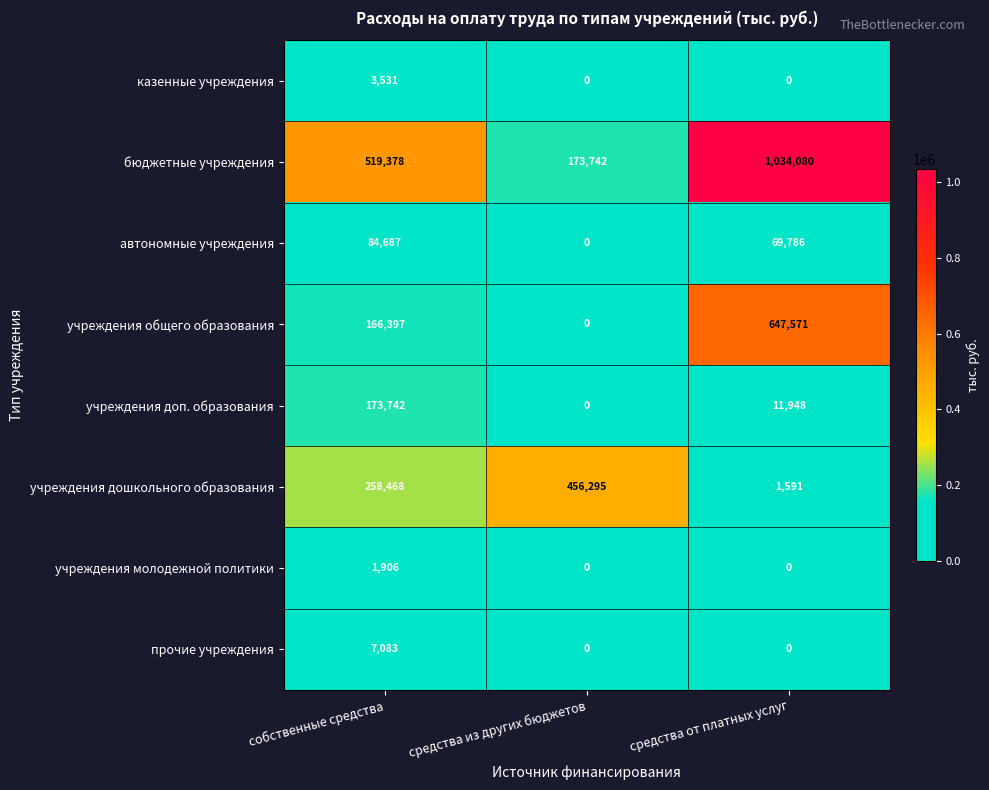

How many distinct data groups are displayed?

8